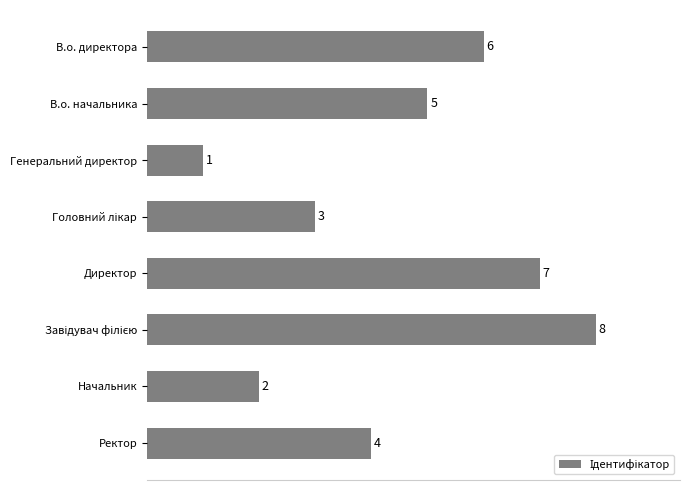

What is the greatest value displayed?

8